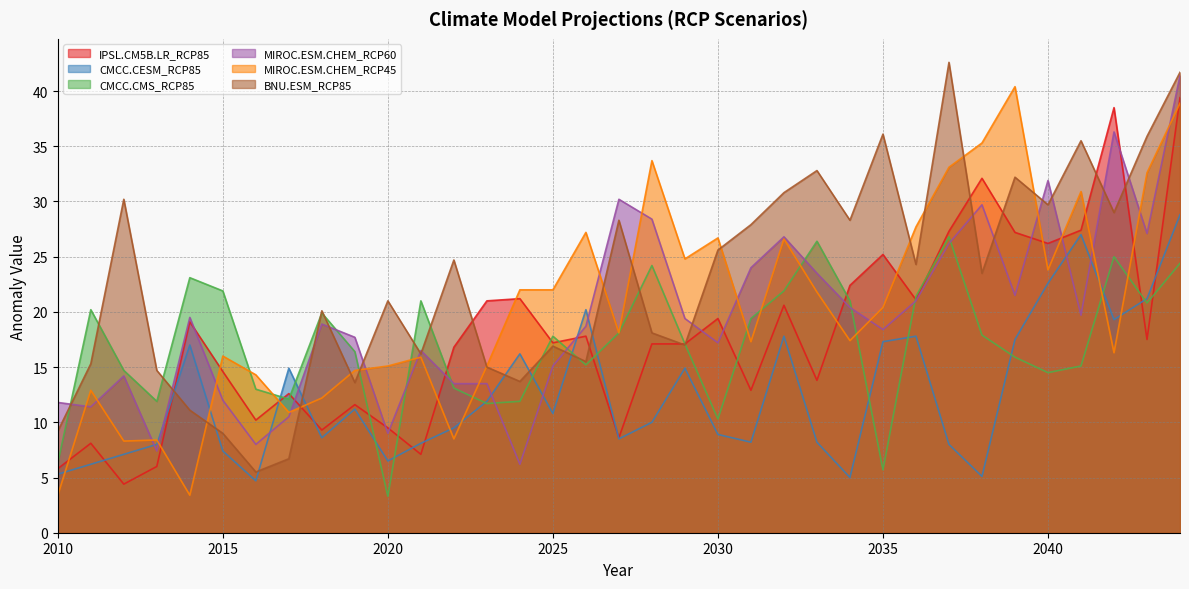

At 2011, list the series in order from smallest to largest.

CMCC.CESM_RCP85, IPSL.CM5B.LR_RCP85, MIROC.ESM.CHEM_RCP60, MIROC.ESM.CHEM_RCP45, BNU.ESM_RCP85, CMCC.CMS_RCP85